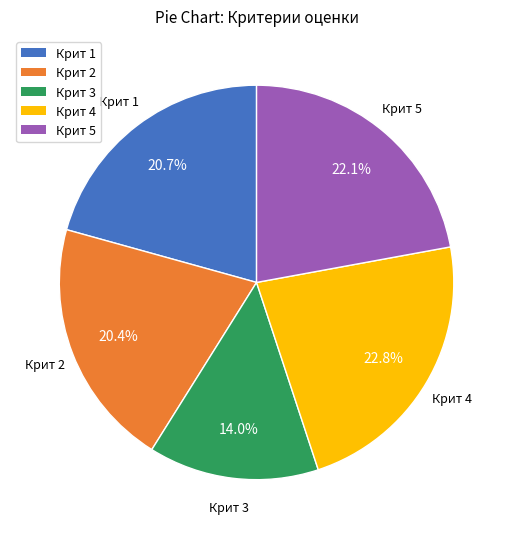

Which category has the smallest portion of the pie?

Крит 3